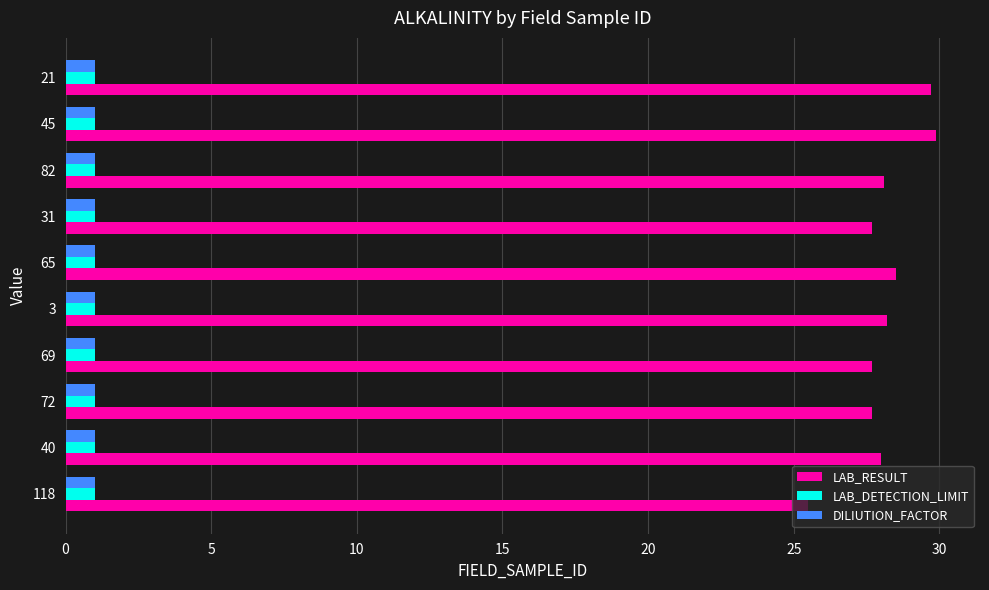

What value does the DILIUTION_FACTOR series have at 21?

1.0